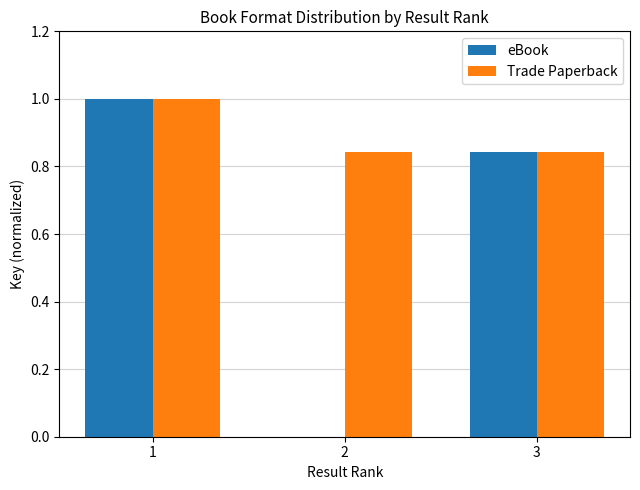

What is the greatest value displayed?

1.0